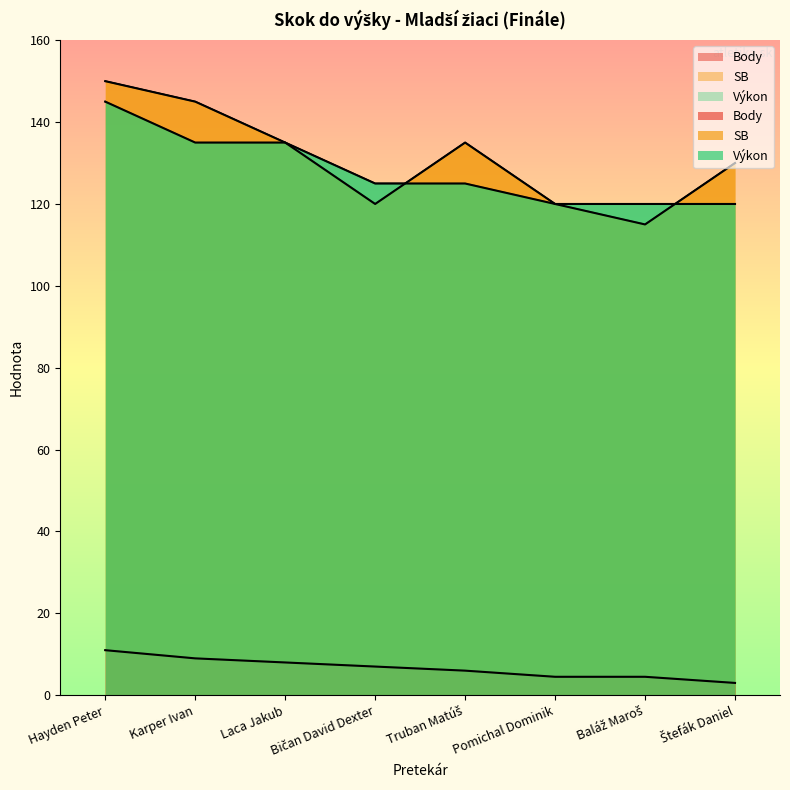

How many lines are shown in the chart?

3